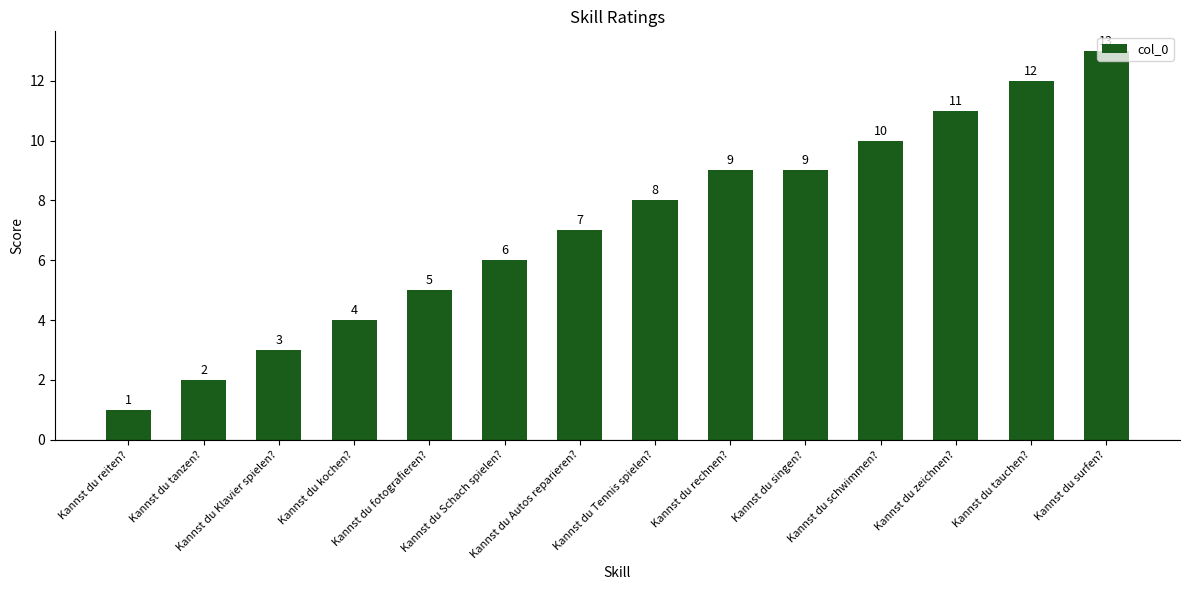

What position from the right is Kannst du tanzen??

13